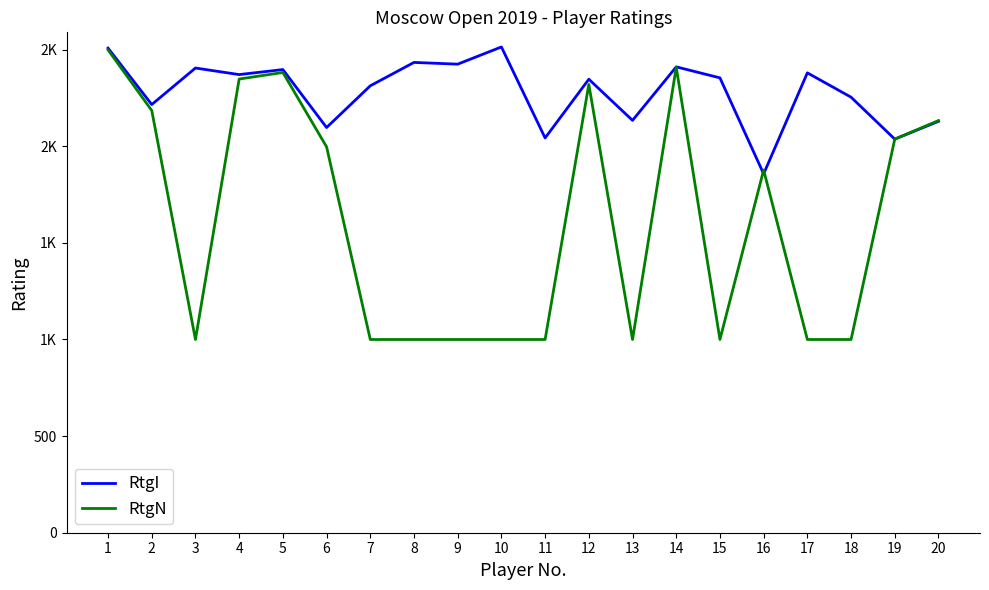

Does the chart display data point markers on the line(s)?

No